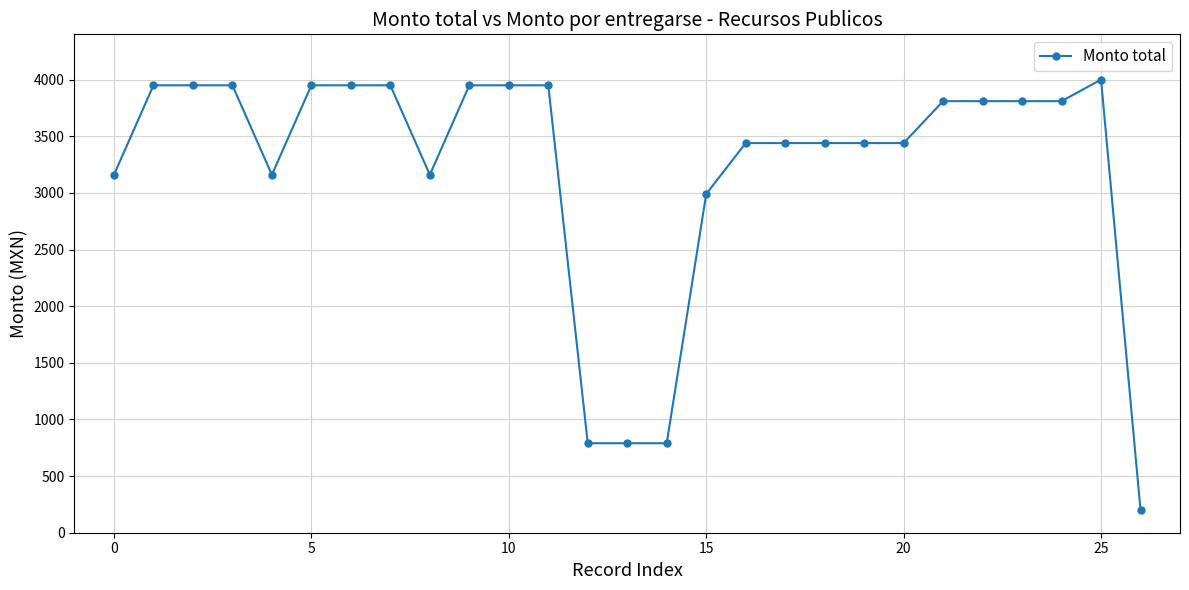

What is the smallest value displayed?

200